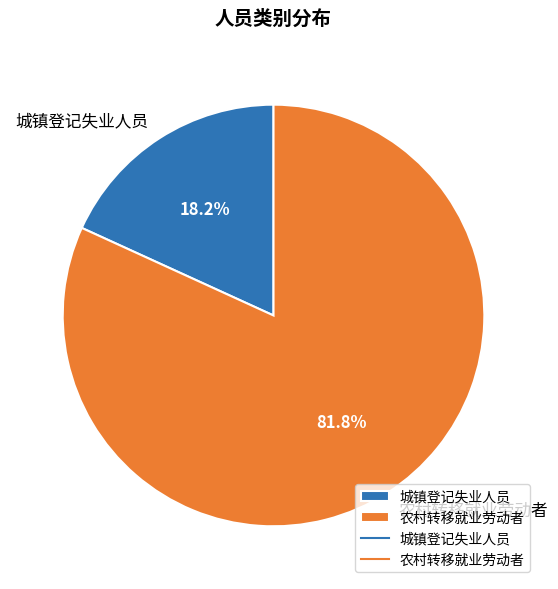

To the nearest percent, what is the average slice percentage?

50%